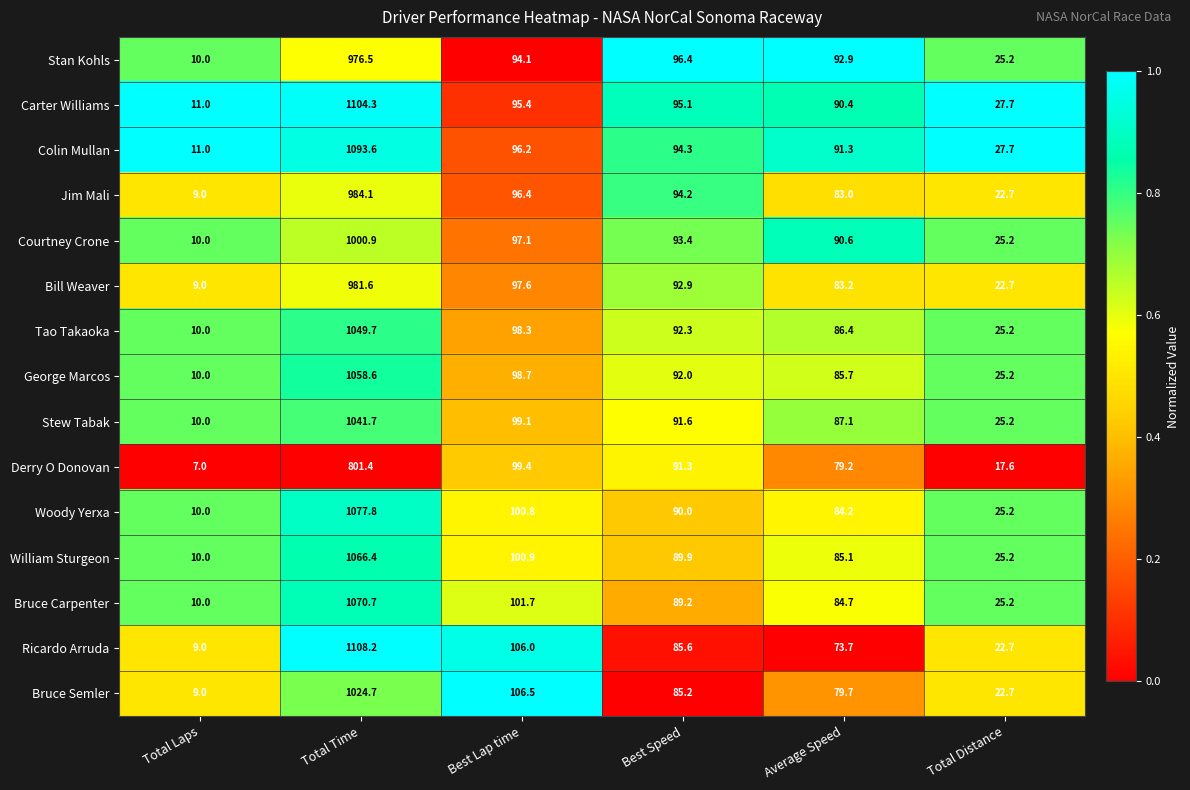

Is it true that Derry O Donovan equals 1379.1 at Total Time?

False